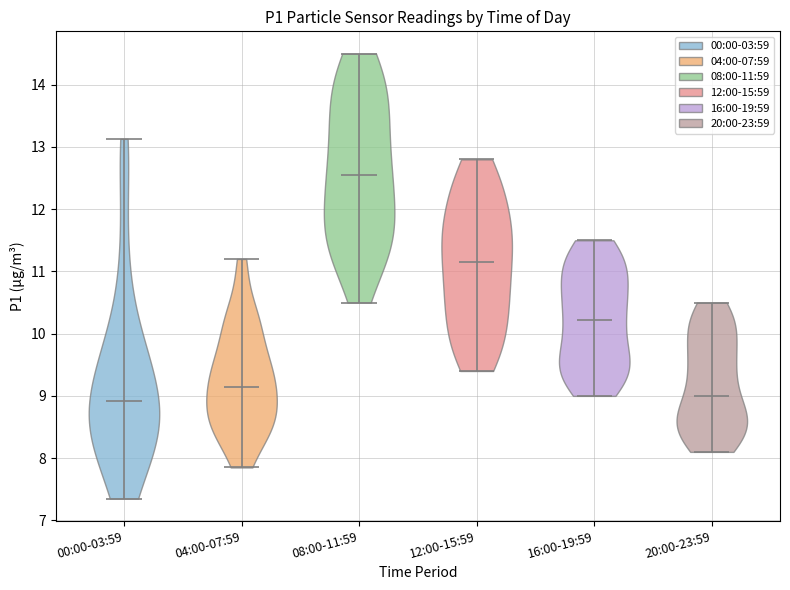

Reading left to right, read every violin against the y-axis: where its median line is, and the lowest and highest points it reaches. The values are not printed on the chart, so give them approximately, as read against the axis.

00:00-03:59: median line 8.9, lowest point 7.4, highest point 13.1
04:00-07:59: median line 9.2, lowest point 7.9, highest point 11.2
08:00-11:59: median line 12.6, lowest point 10.5, highest point 14.5
12:00-15:59: median line 11.2, lowest point 9.4, highest point 12.8
16:00-19:59: median line 10.2, lowest point 9.0, highest point 11.5
20:00-23:59: median line 9.0, lowest point 8.1, highest point 10.5